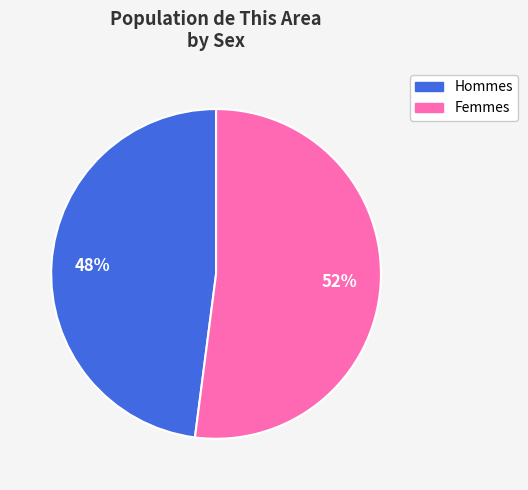

Is there any slice that represents more than half of the pie?

Yes